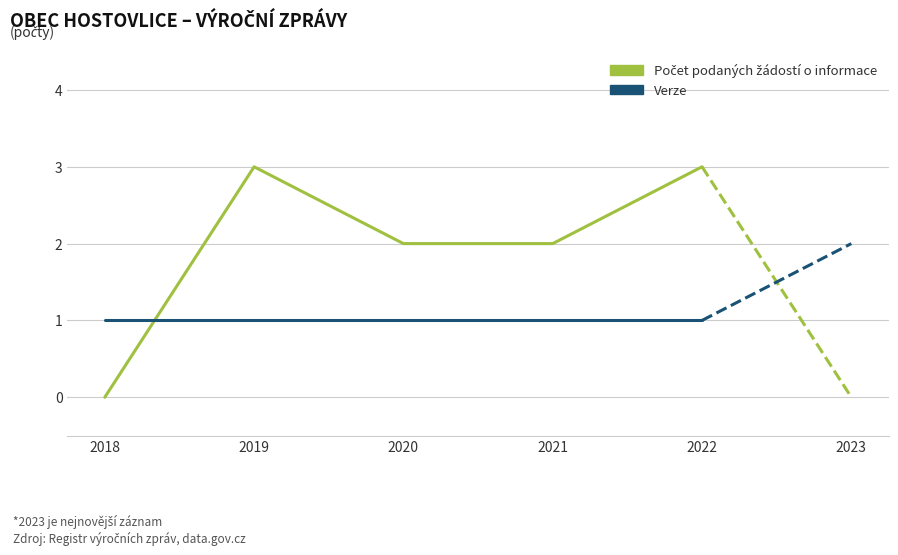

True or false: Verze has a value of 1 at 2020.

True